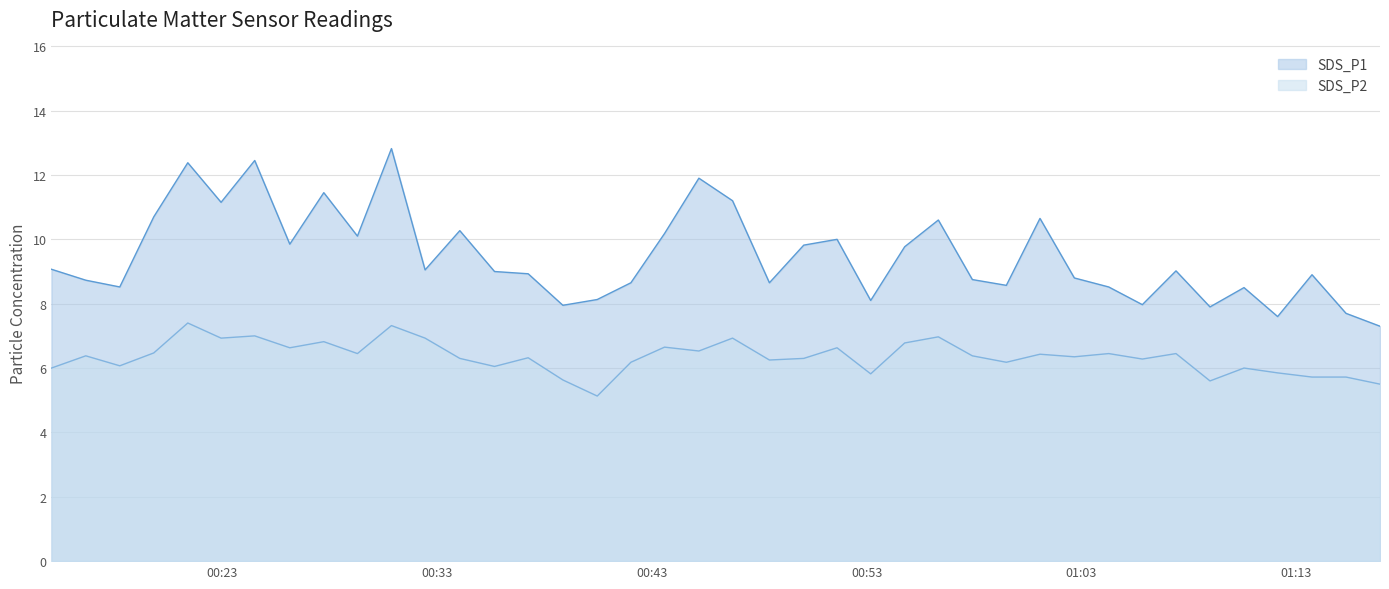

What is the total value across all series at 2023/09/25 00:56:20?

17.6